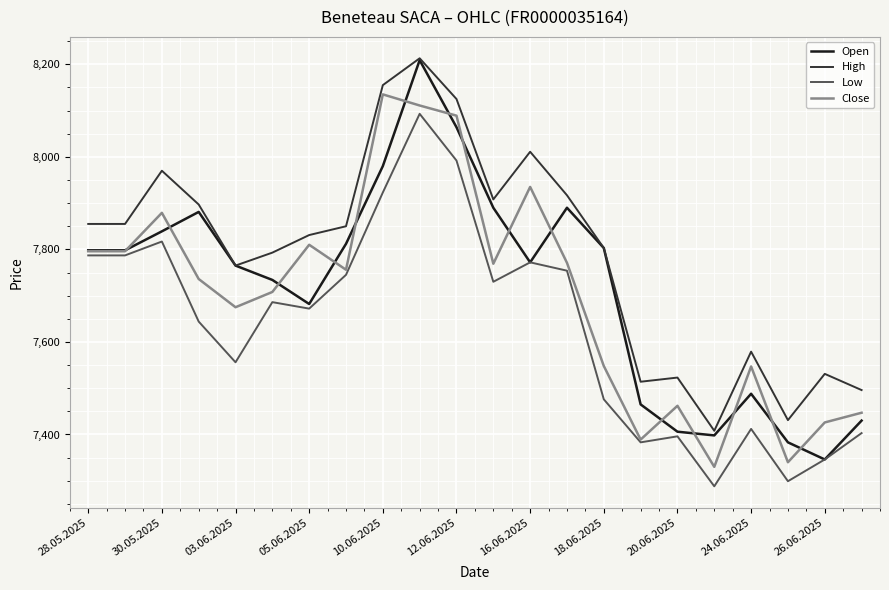

What are all the series names shown in the legend?

Open, High, Low, Close